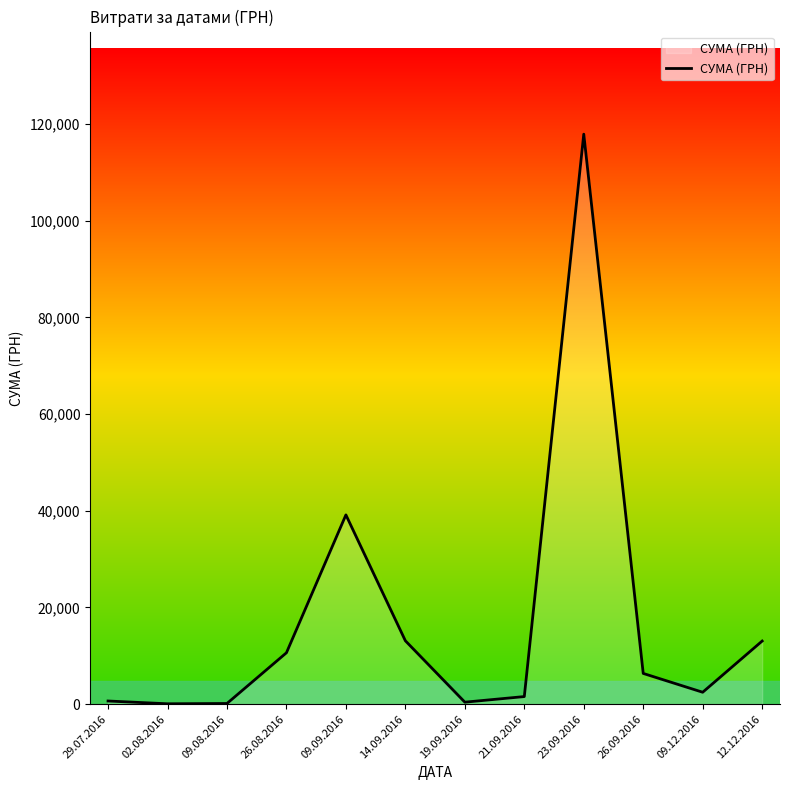

True or false: the data shows 3829.5 at 26.08.2016.

False